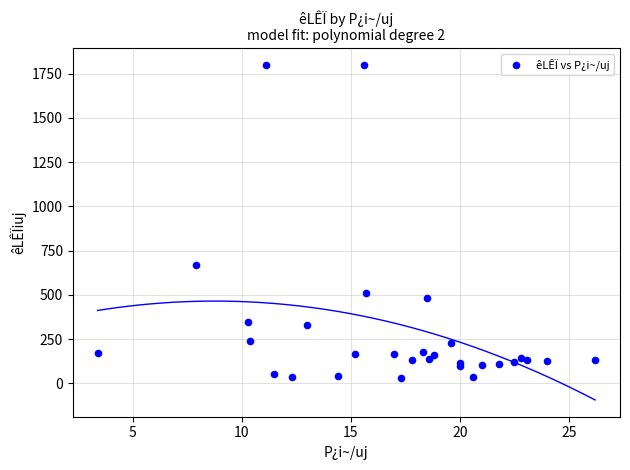

What Y value in the scatter plot is closest to 915?

670